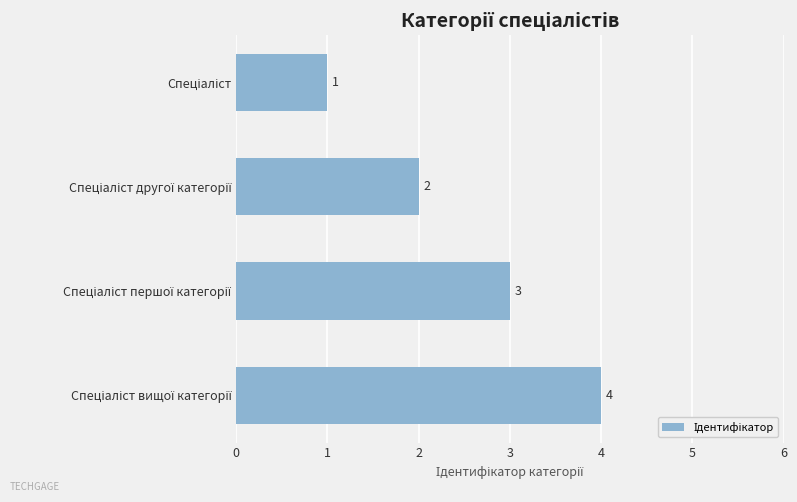

How many values are between 2 and 4?

3